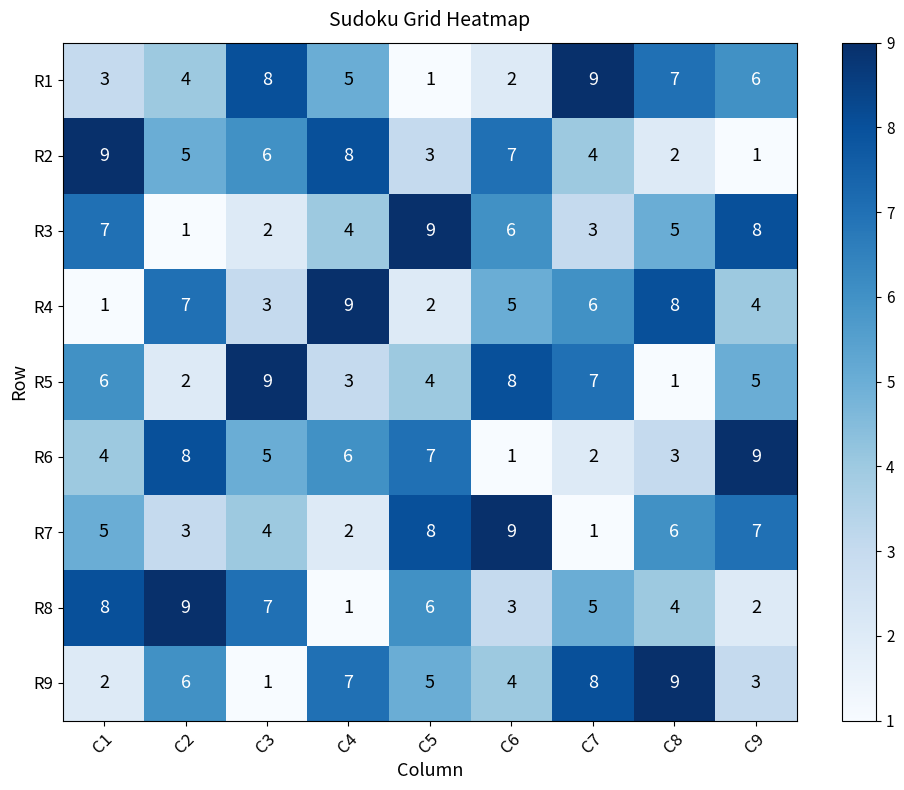

At C8, list the series in order from smallest to largest.

R5, R2, R6, R8, R3, R7, R1, R4, R9